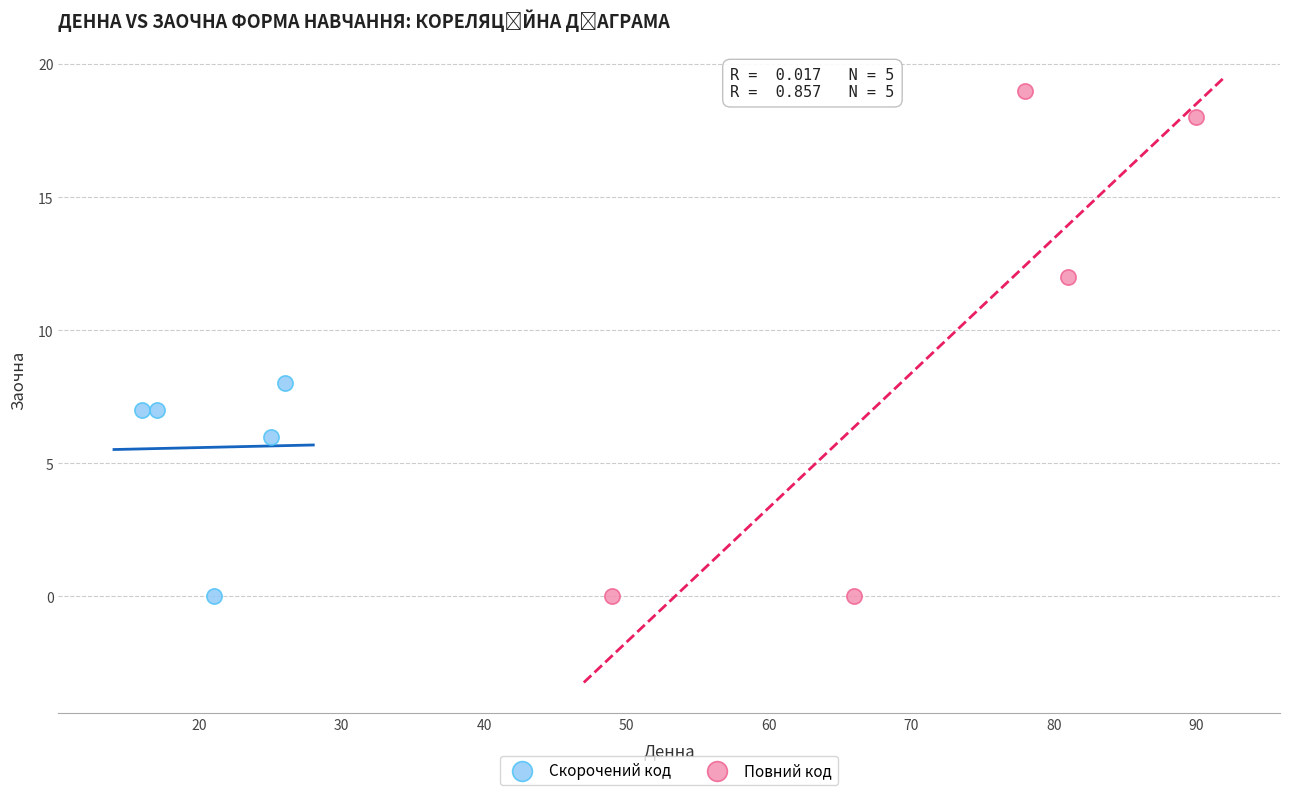

Which series reaches the maximum Y coordinate?

Повний код